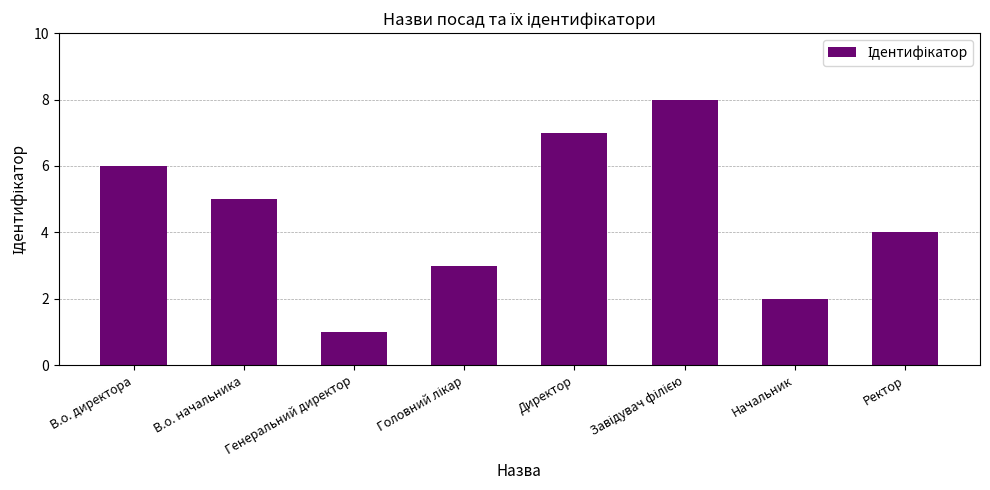

Is it true that the value at Начальник is 2?

True